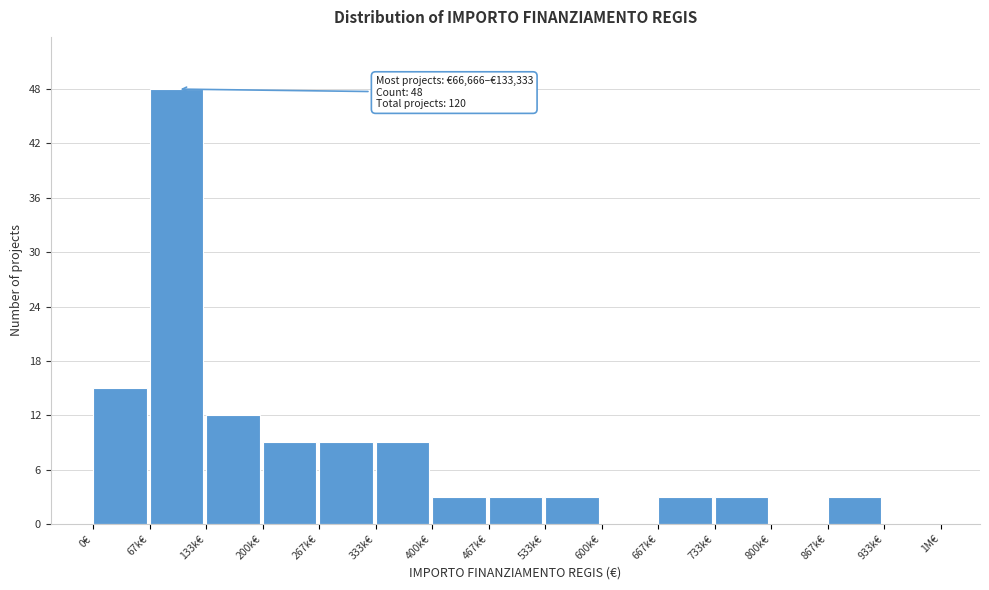

Reading left to right, extract all data points from this chart.

0€=15	67k€=48	133k€=12	200k€=9	267k€=9	333k€=9	400k€=3	467k€=3	533k€=3	600k€=0	667k€=3	733k€=3	800k€=0	867k€=3	933k€=0